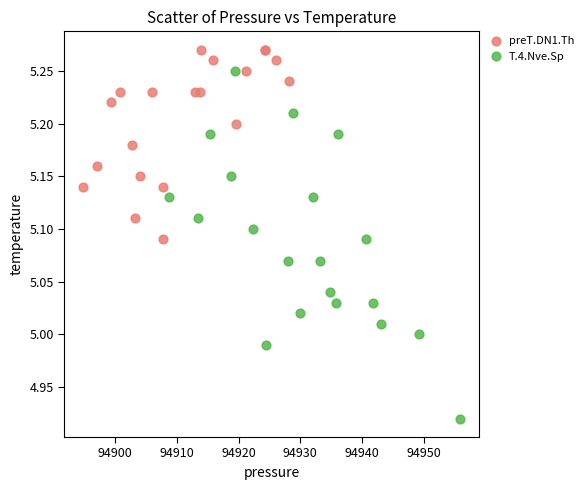

Which series reaches the maximum Y coordinate?

preT.DN1.Th